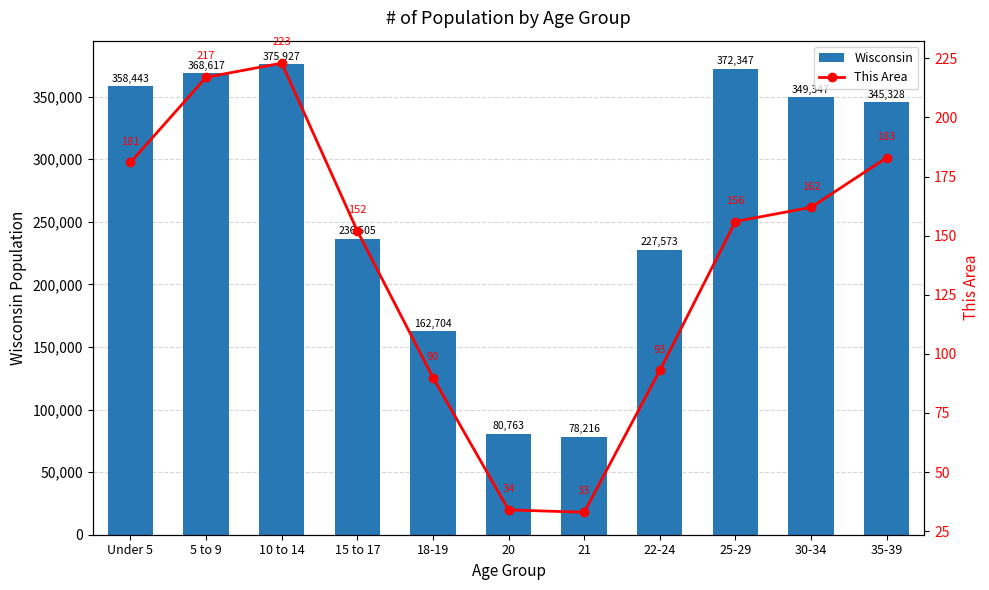

Where is Wisconsin nearest to the value 227071?

22-24